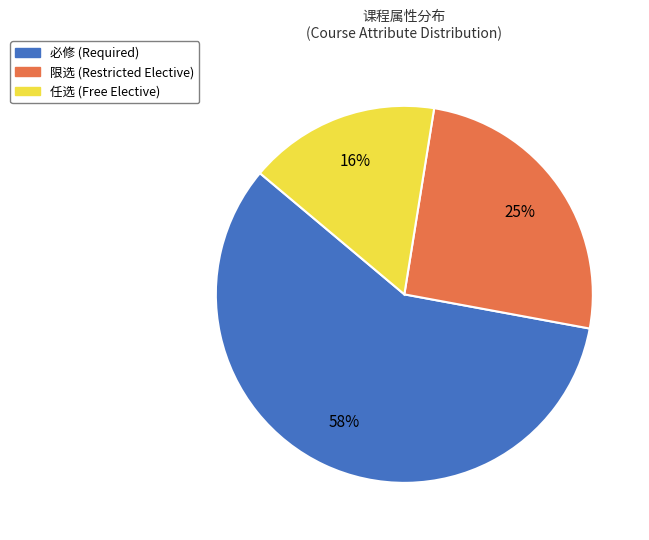

Count the number of slices in the pie.

3